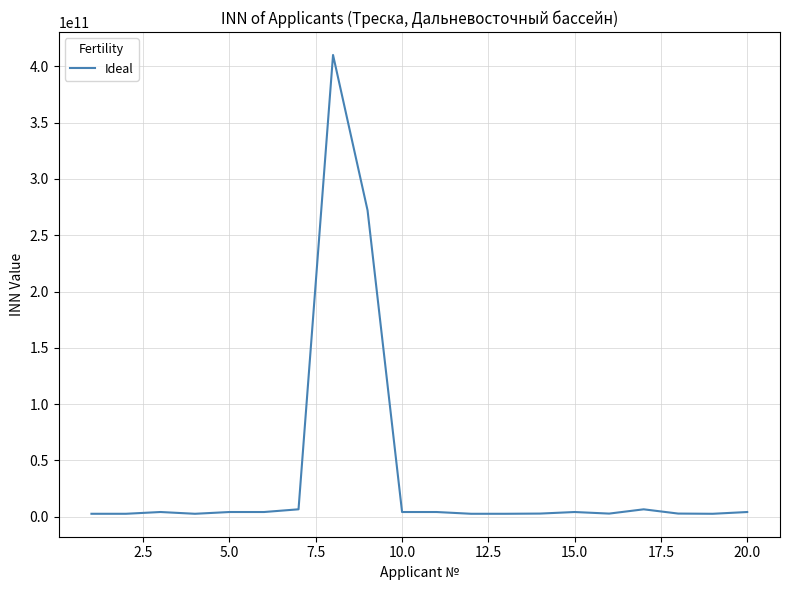

What is the greatest value displayed?

410101387288